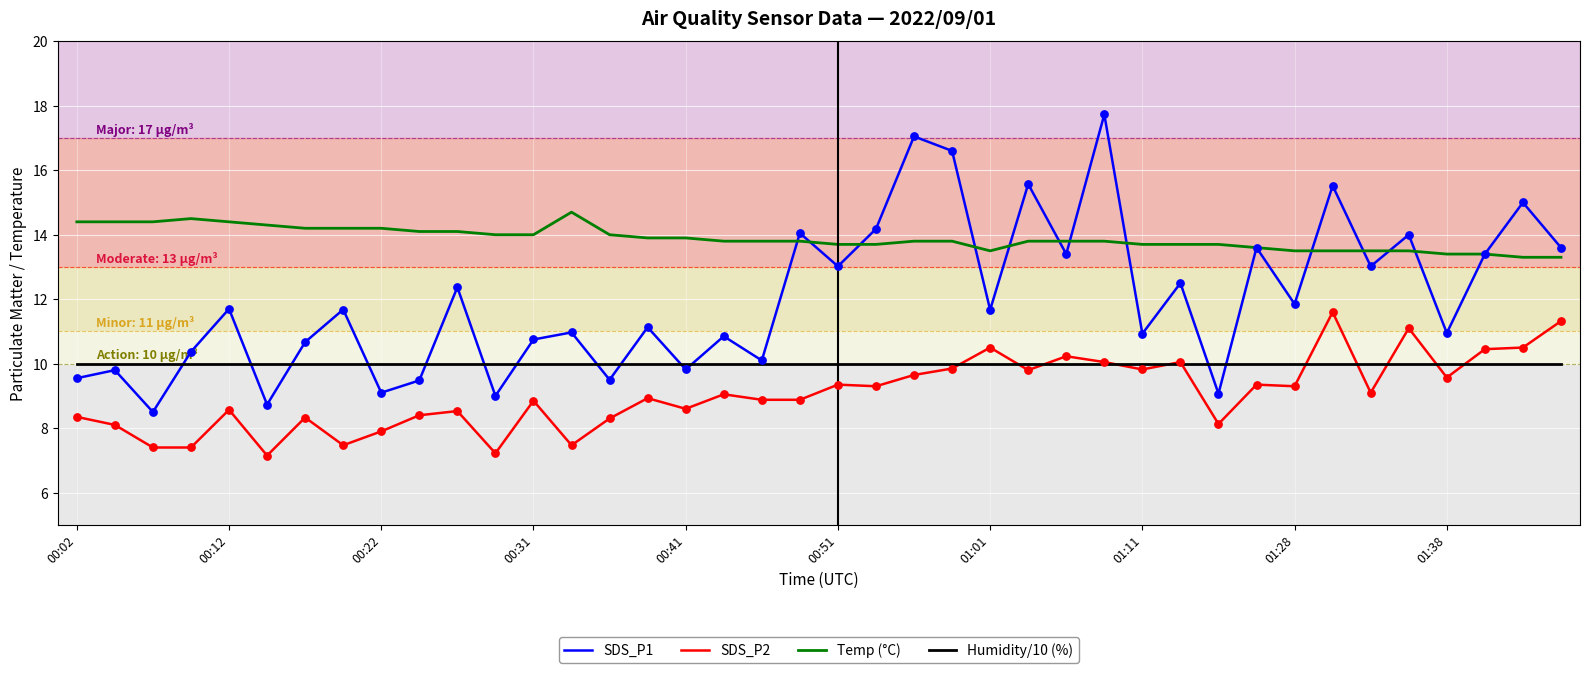

Which series has the largest total across all categories?

Temp (°C)